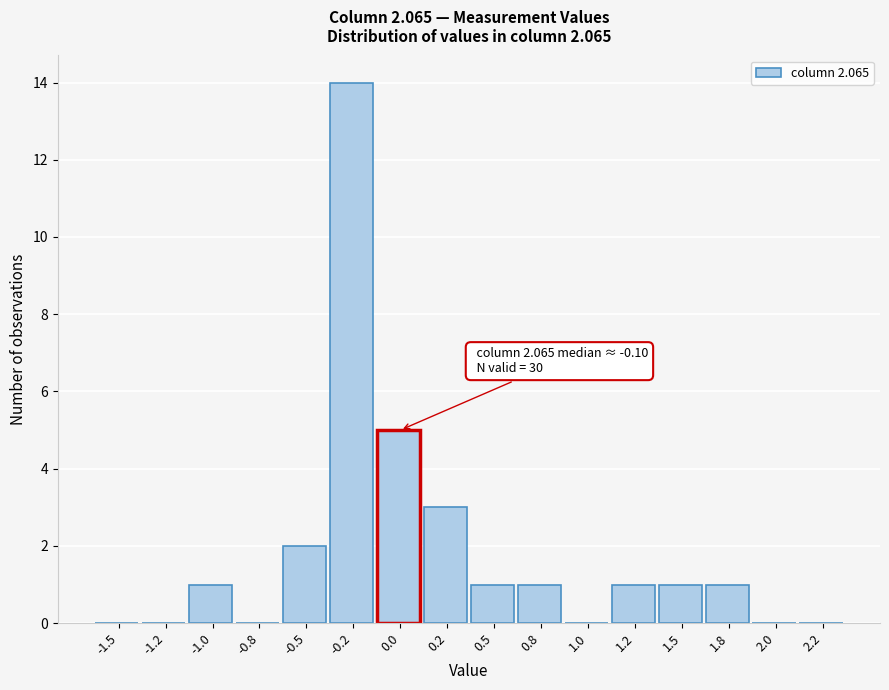

Reading left to right, extract all data points from this chart.

-1.5=0	-1.2=0	-1.0=1	-0.8=0	-0.5=2	-0.2=14	0.0=5	0.2=3	0.5=1	0.8=1	1.0=0	1.2=1	1.5=1	1.8=1	2.0=0	2.2=0